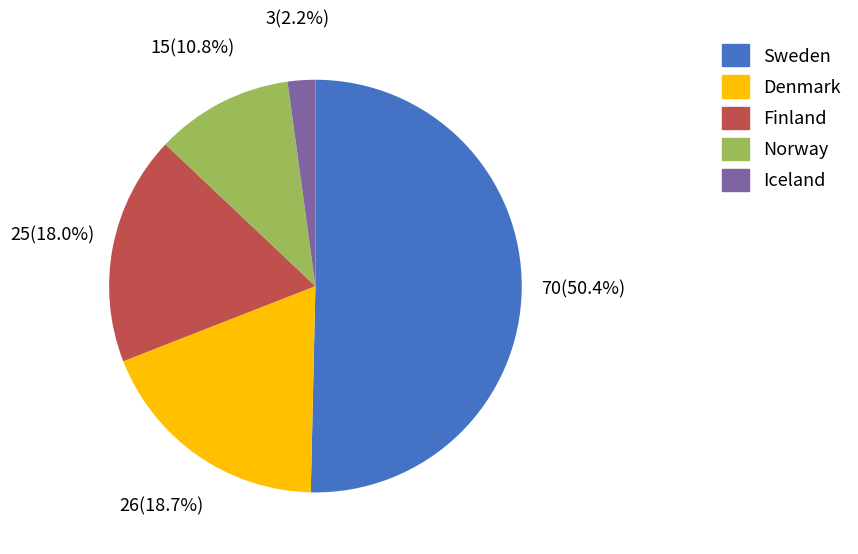

To the nearest percent, what portion does Iceland represent?

2%